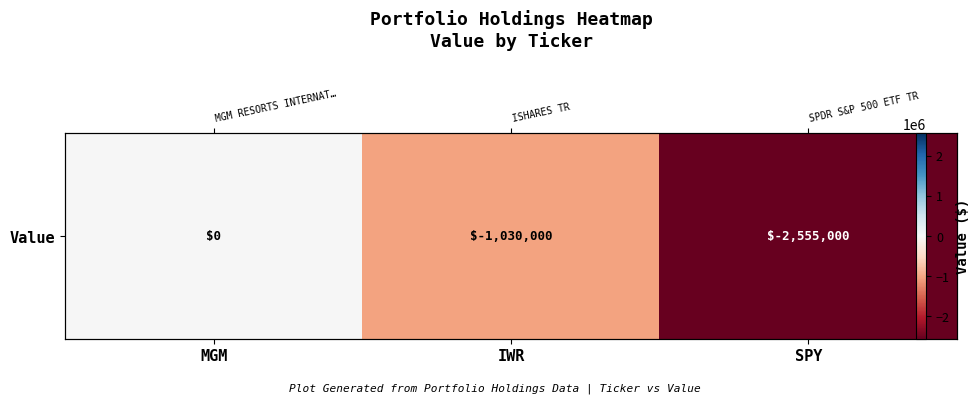

Reading left to right, list all the values displayed in this chart.

0	-1030000	-2555000